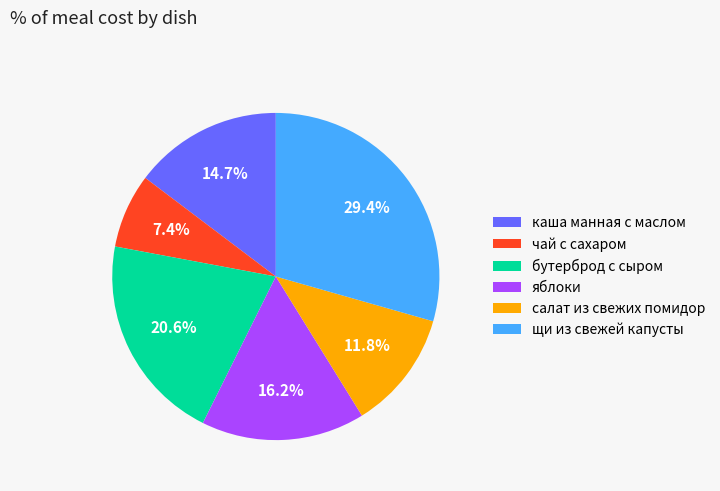

To the nearest percent, what is the difference between the салат из свежих помидор and яблоки slice percentages?

4%